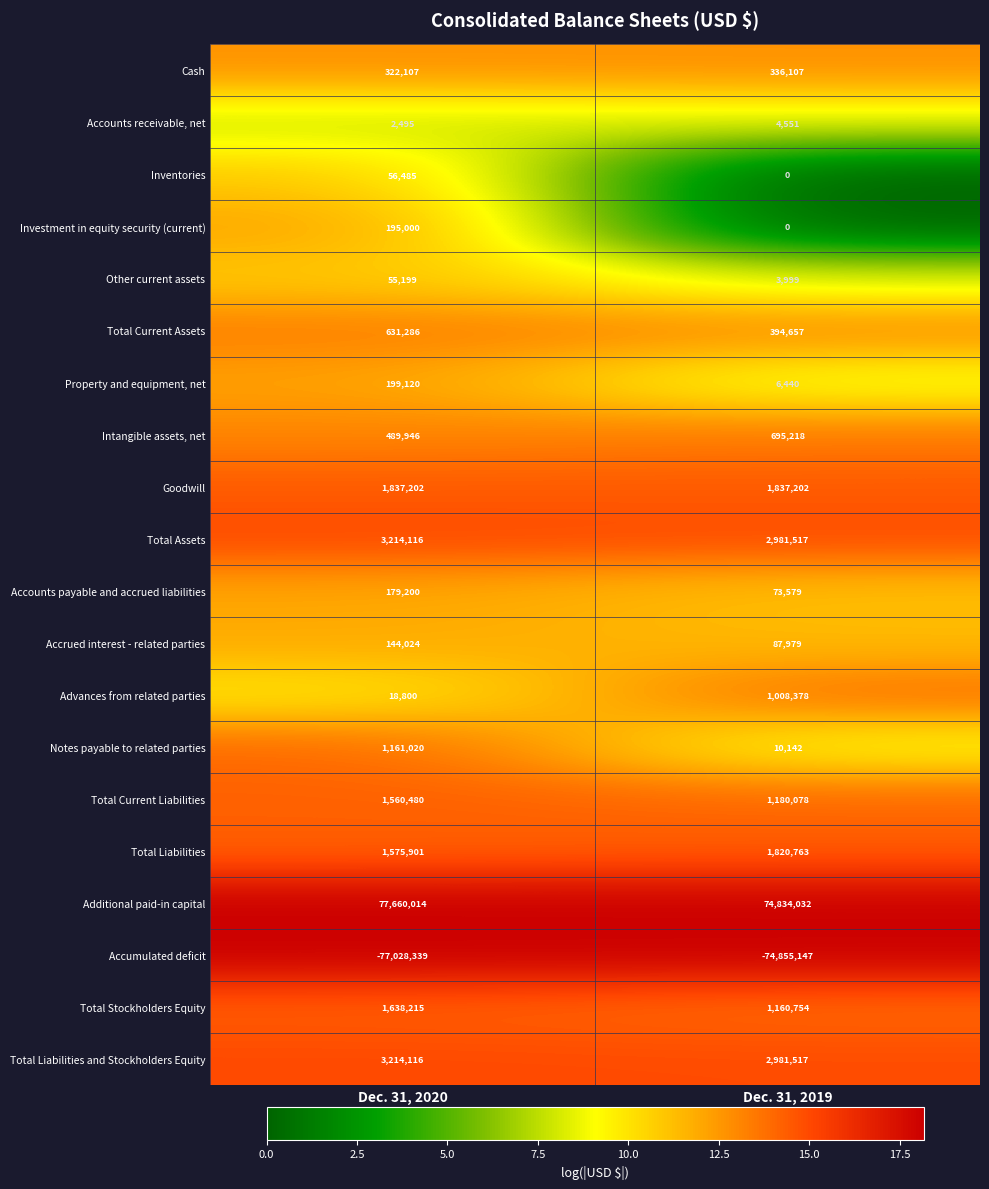

What is the maximum value shown in the chart?

77660014